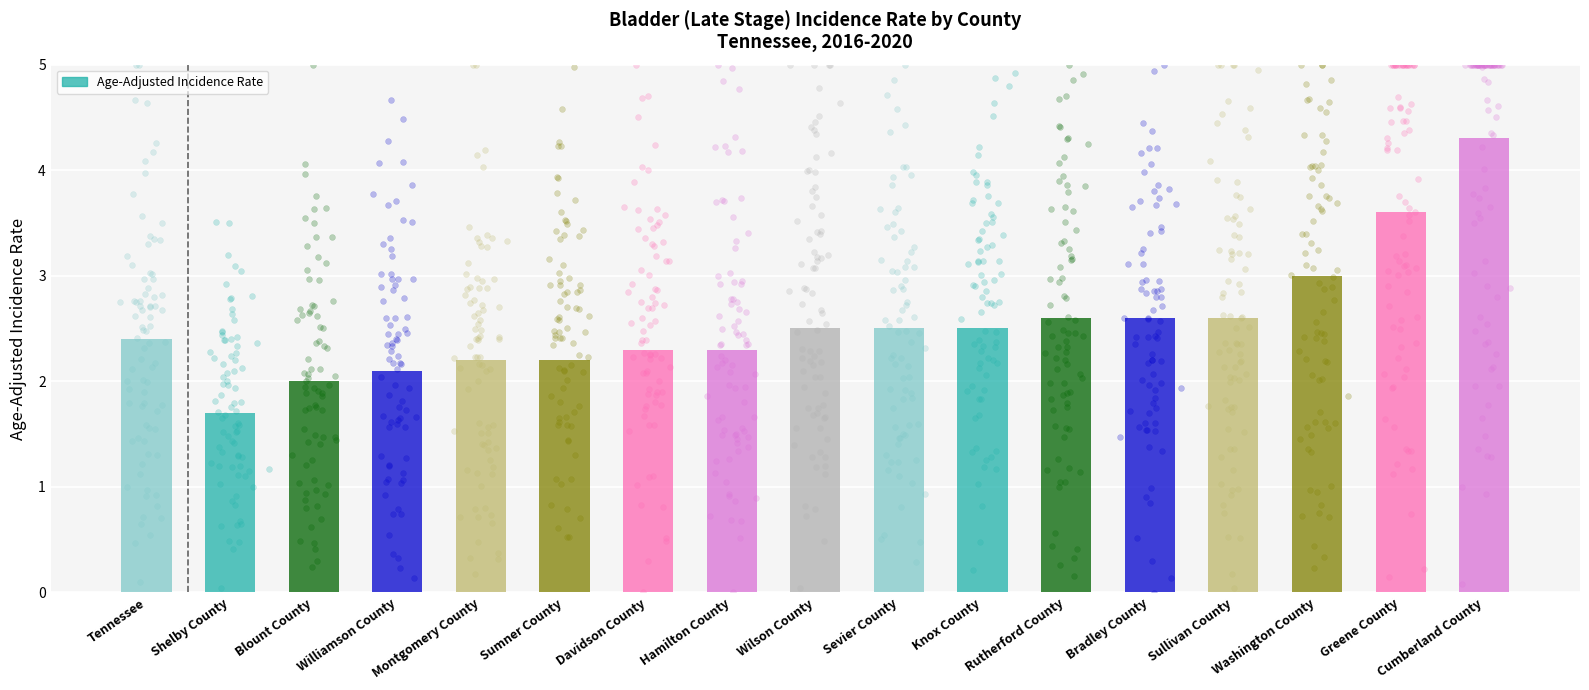

What is the change in value from Montgomery County to Sevier County?

+0.3